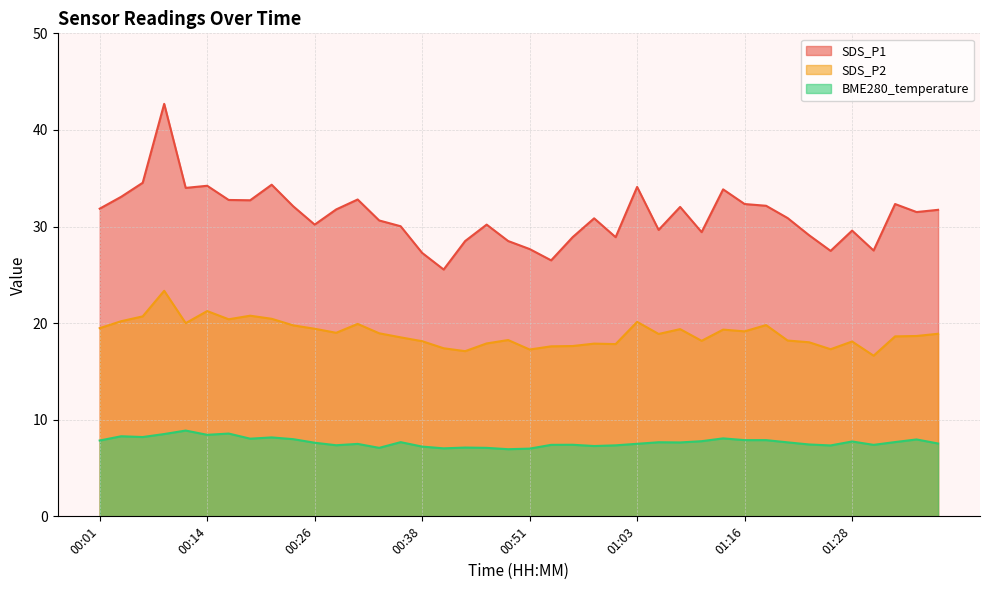

What is the value of the SDS_P2 point at the 39th from the left?

18.7